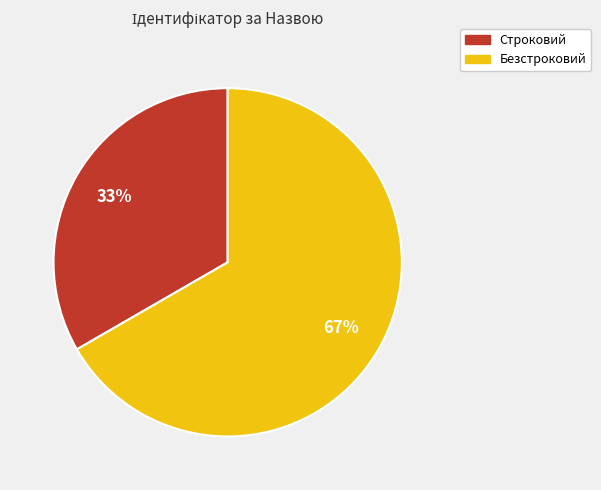

Does any single category account for the majority?

Yes